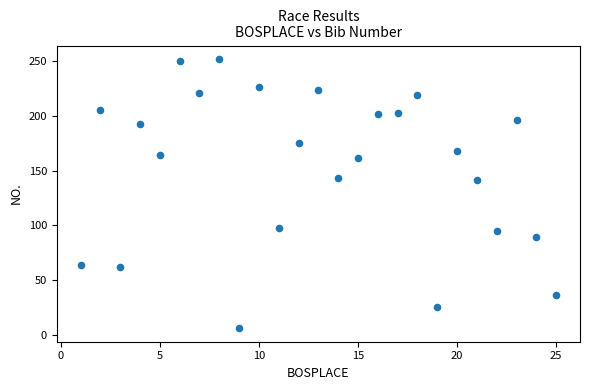

What is the range of Y values (max minus min)?

246